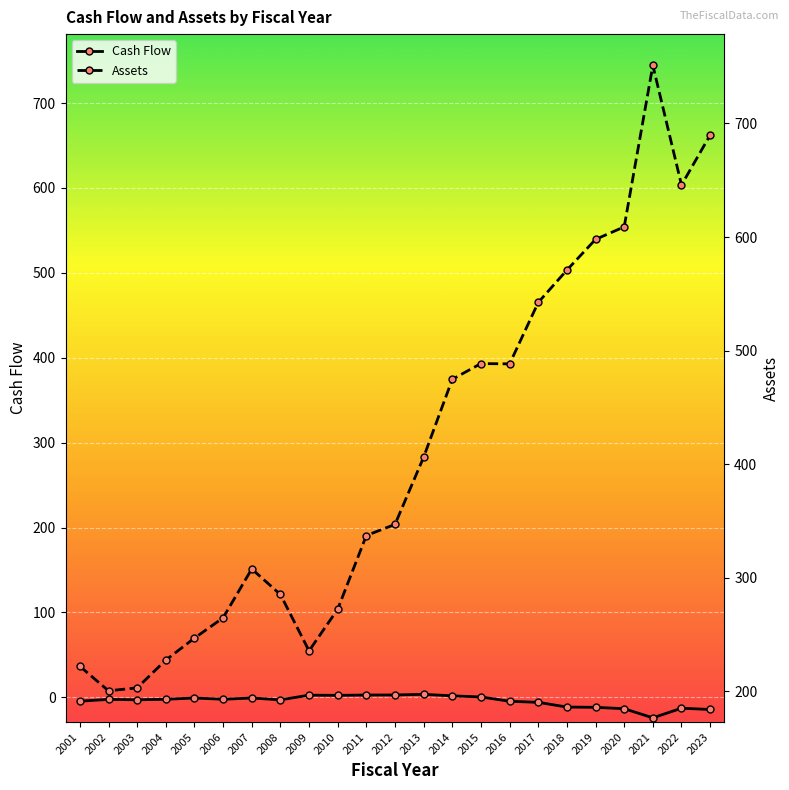

What value does the Assets series have at 2010?

272.2